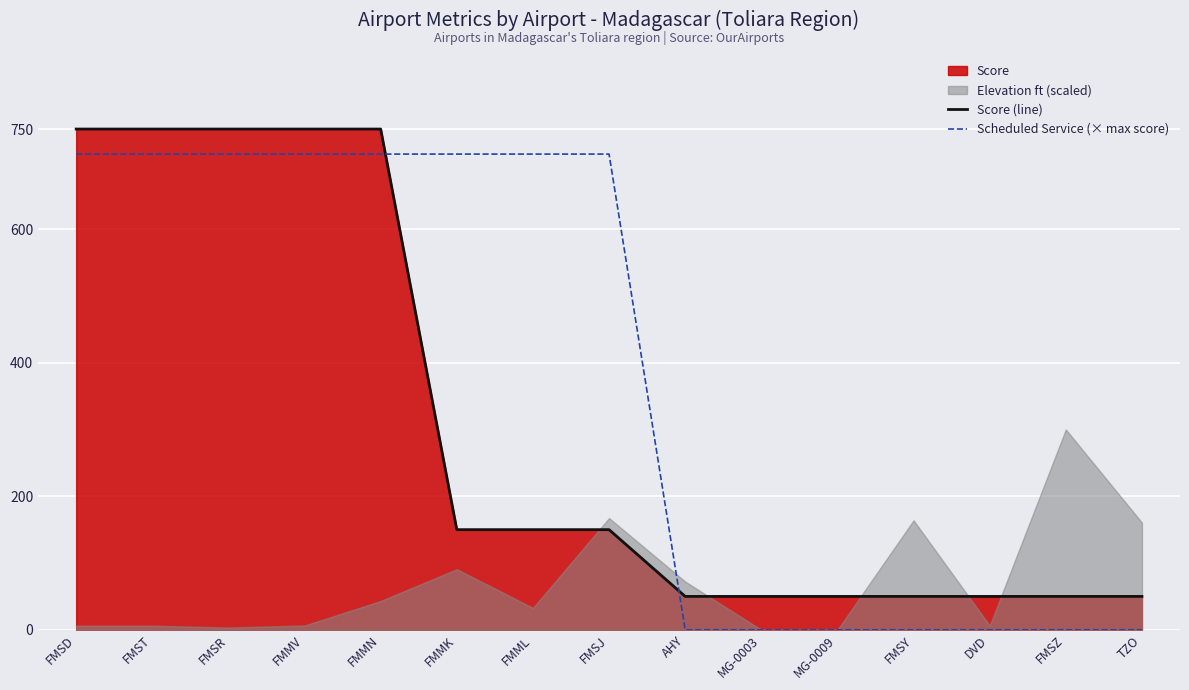

What position from the left is FMMV?

4